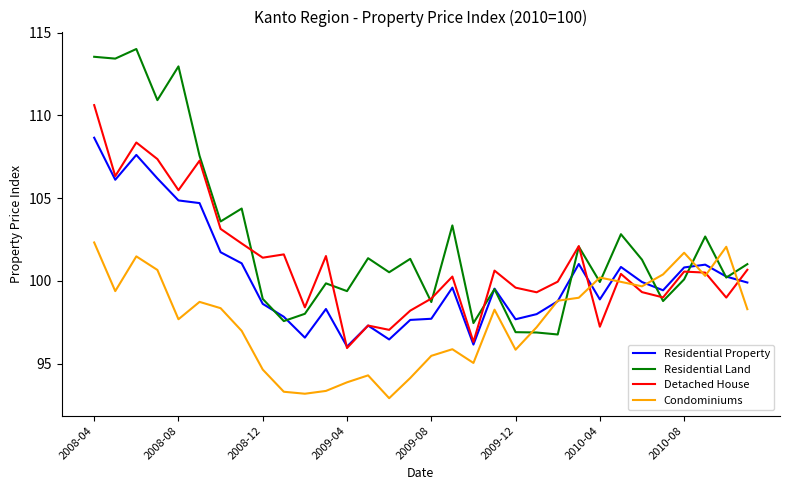

What is the minimum value shown in the chart?

92.9